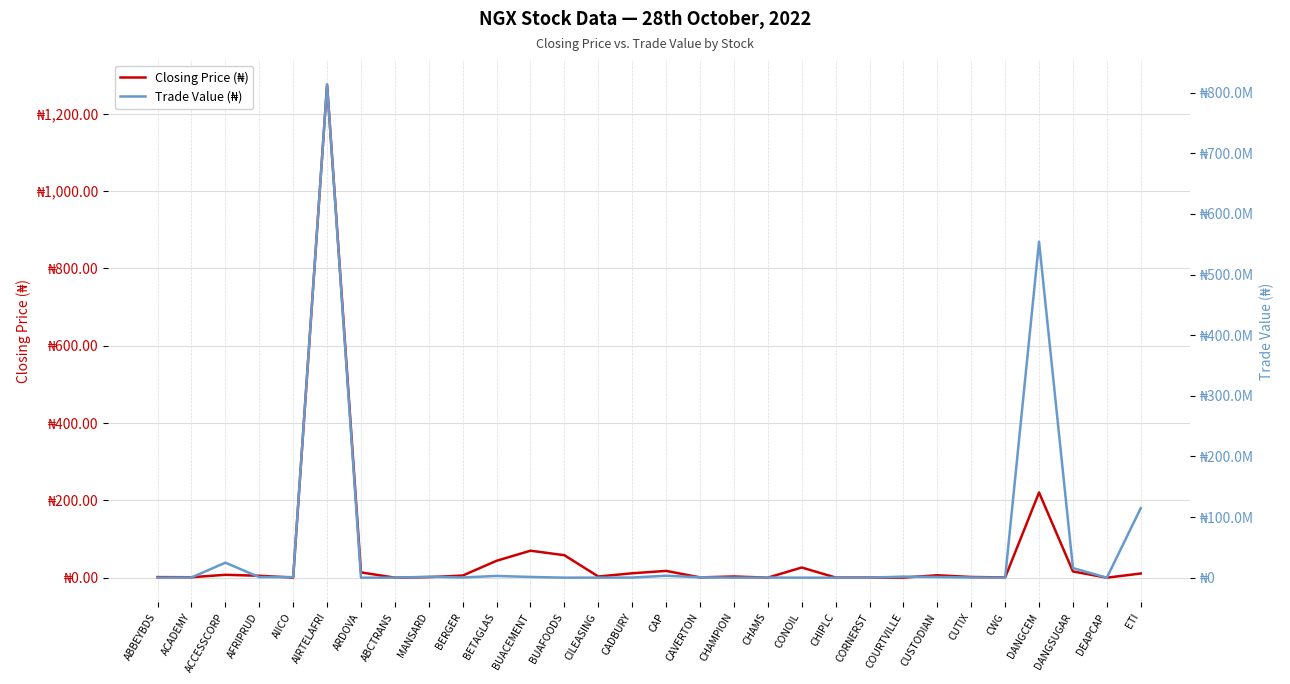

Rank the series by their average value, from highest to lowest.

Trade Value (₦), Closing Price (₦)